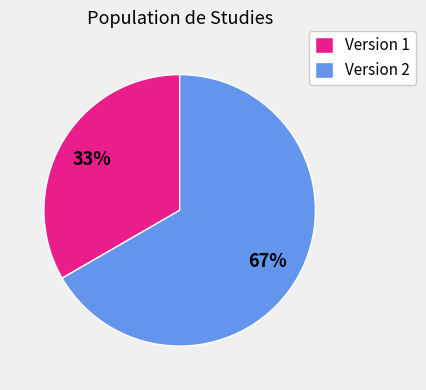

Does any single category account for the majority?

Yes